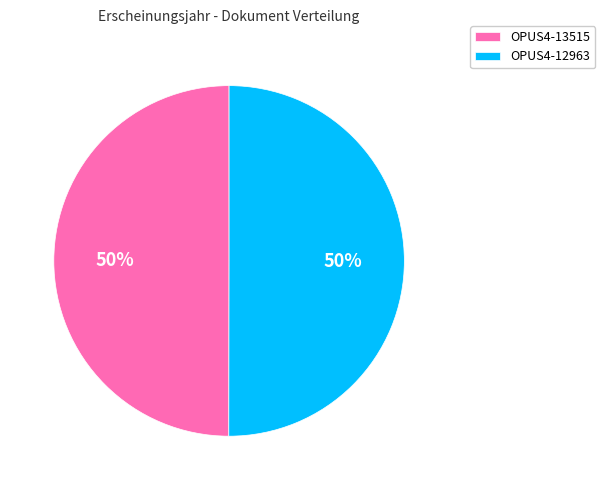

Is it true that OPUS4-12963 is 60% of the pie?

False